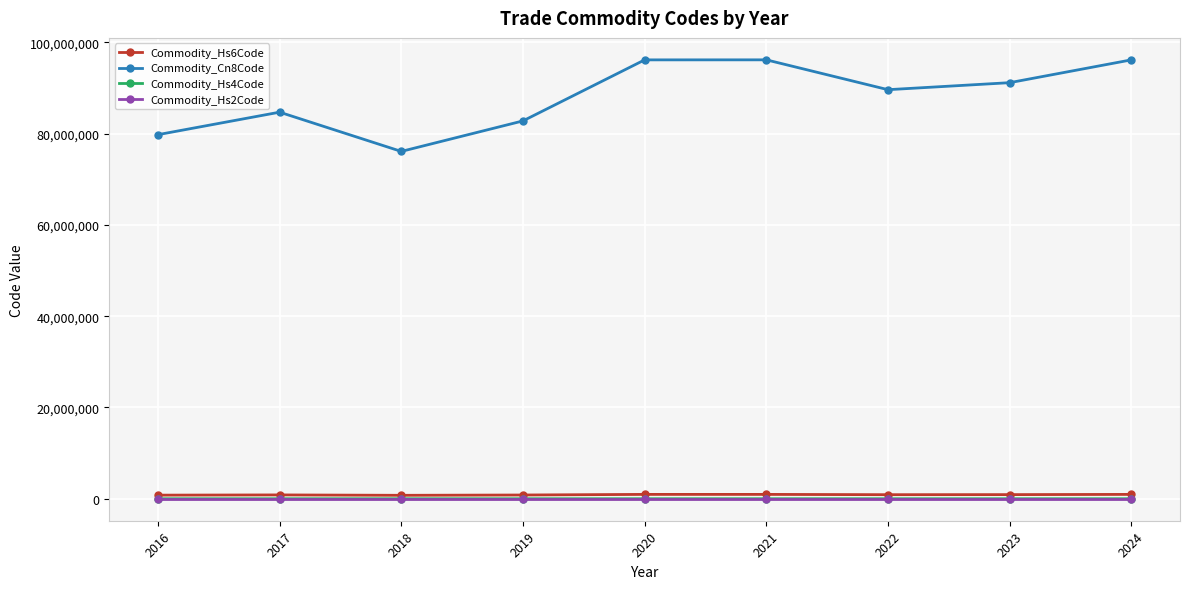

How many categories are shown in the chart?

9